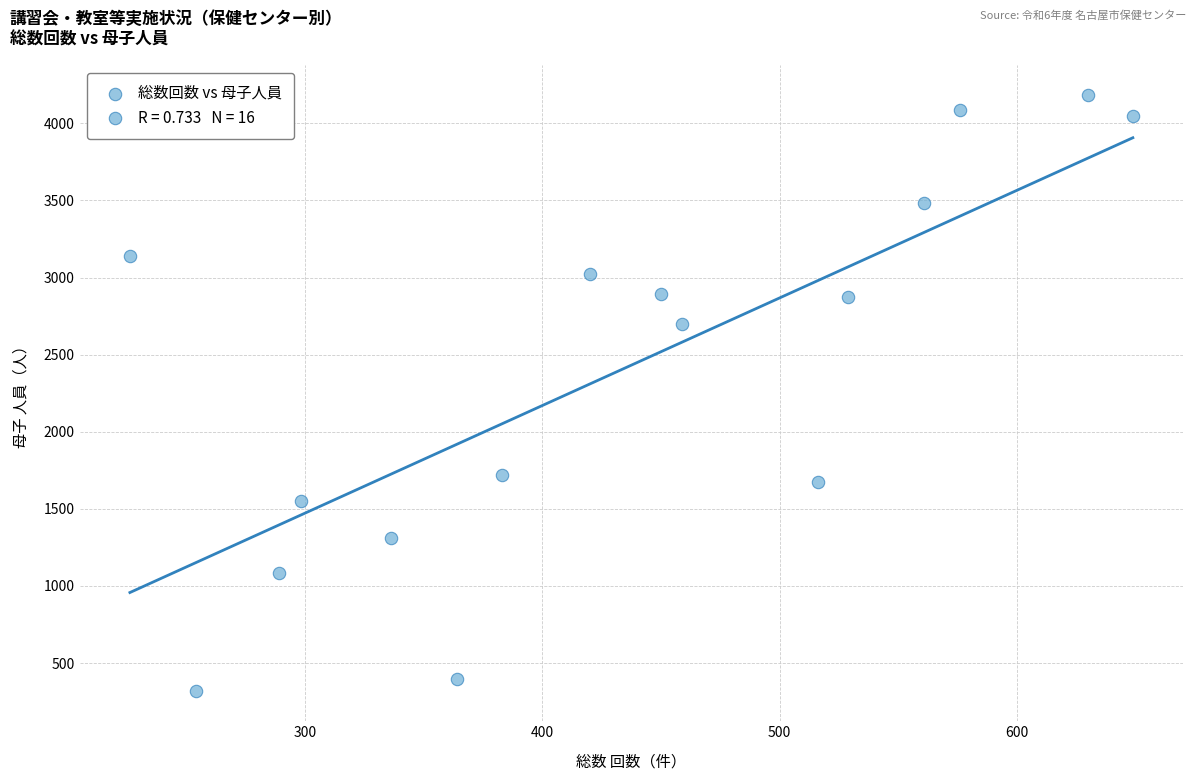

What is the range of X values (max minus min)?

423